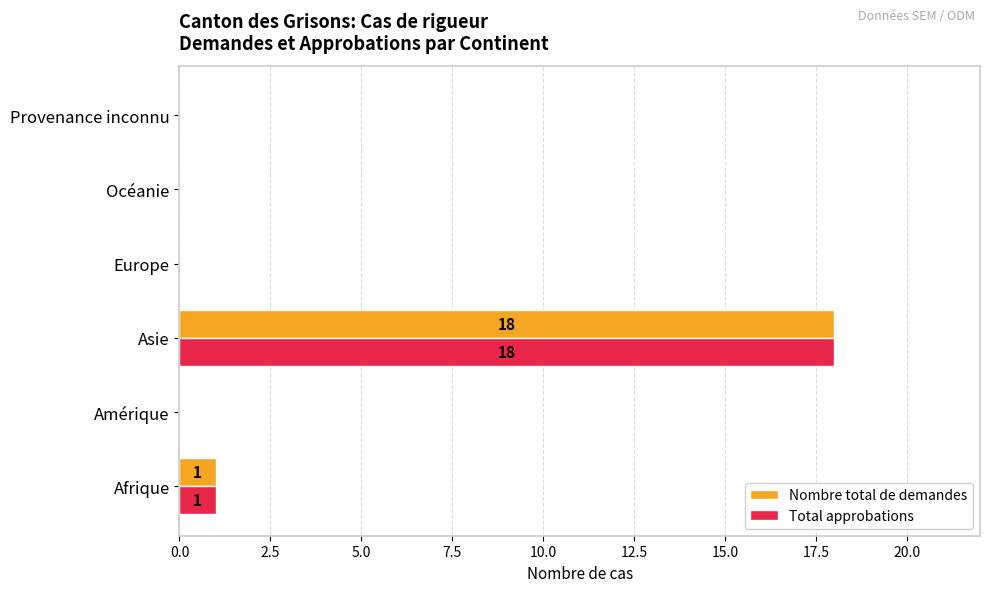

What are all the series names shown in the legend?

Nombre total de demandes, Total approbations